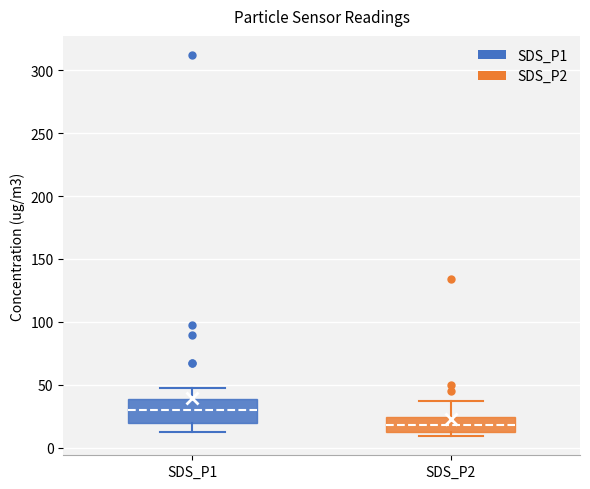

Where does the upper whisker of the box for SDS_P1 end on the y-axis? The values are not printed on the chart, so give them approximately, as read against the axis.

45